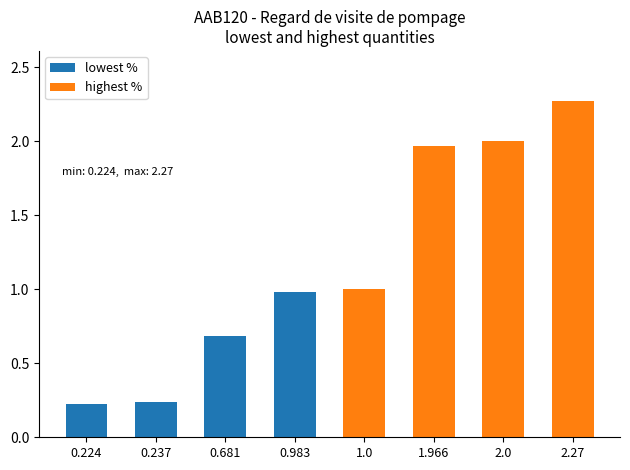

Does the chart contain stacked bars?

No